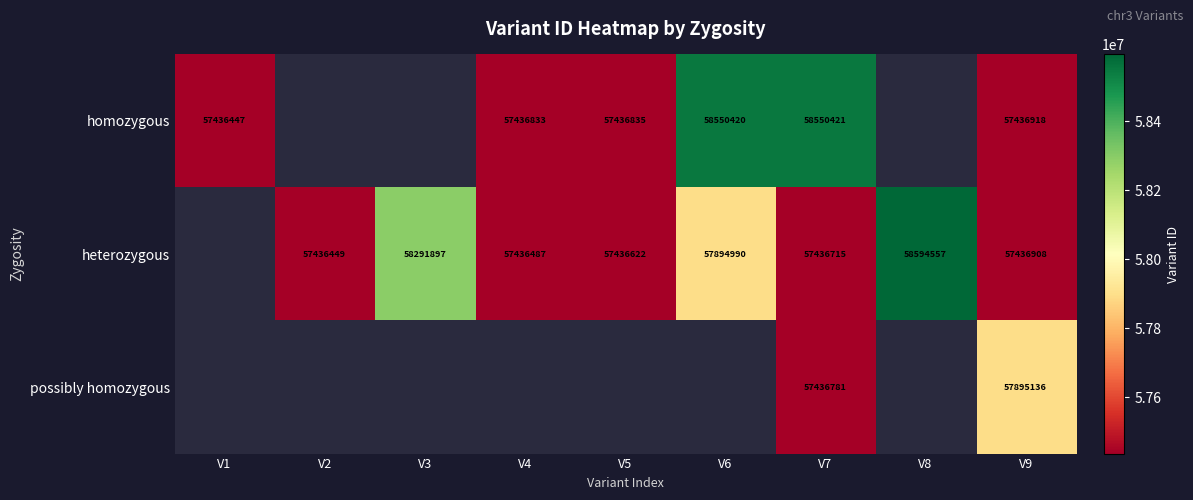

The value of homozygous at V1 is 35333689. True or false?

False